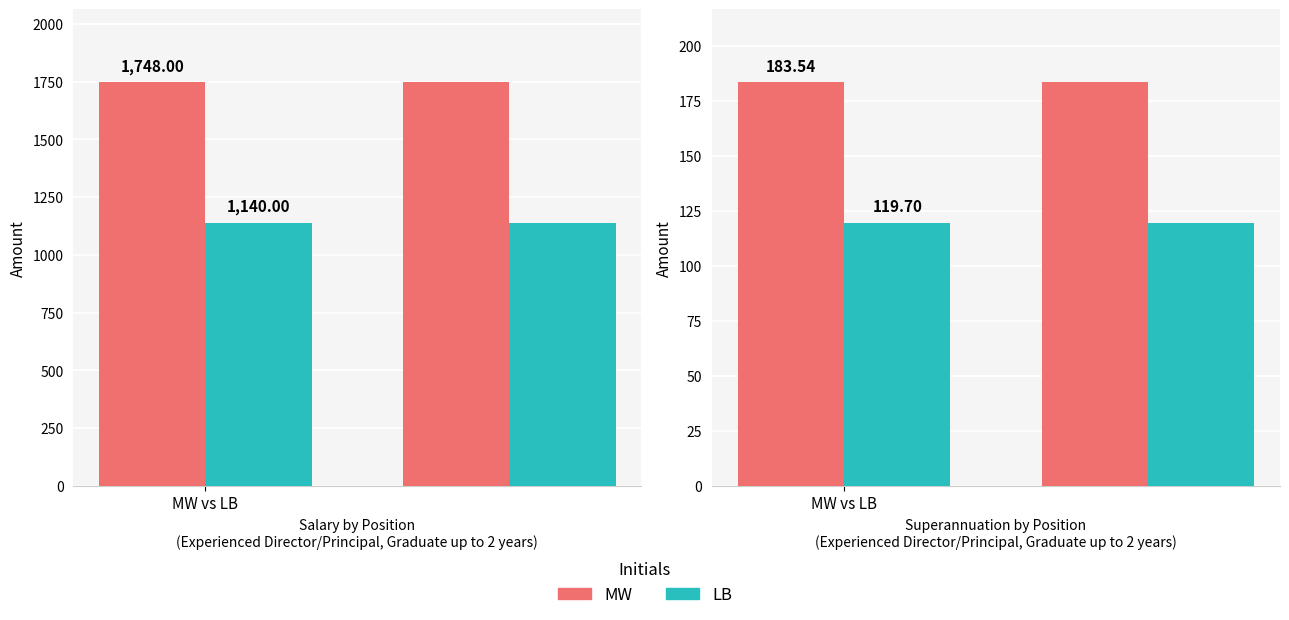

At how many categories does at least one series exceed 171?

2